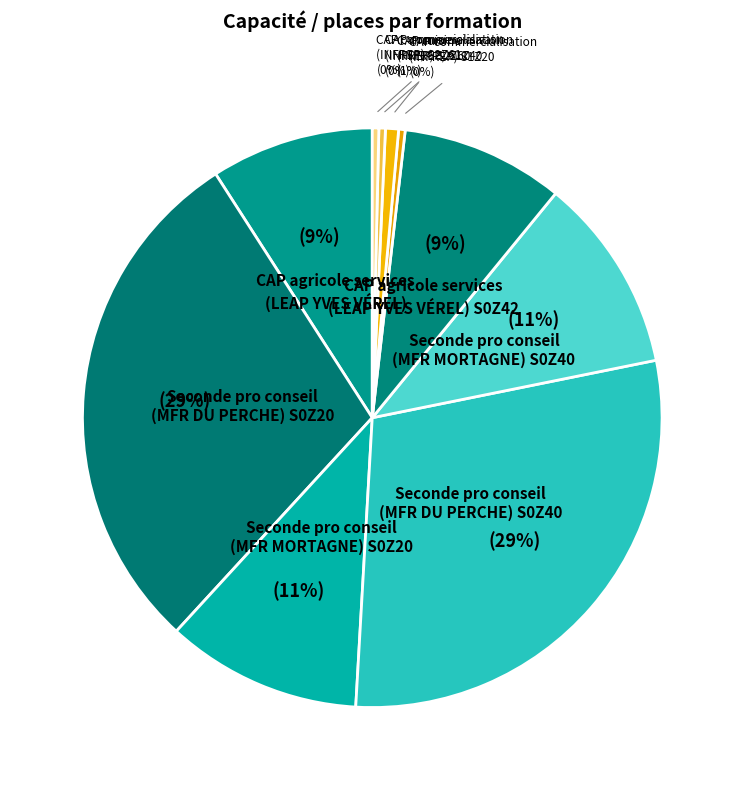

Combined, do CAP commercialisation (INFREP) S1Z20 and CAP agricole services (LEAP YVES VÉREL) S0Z42 account for over 50%?

No